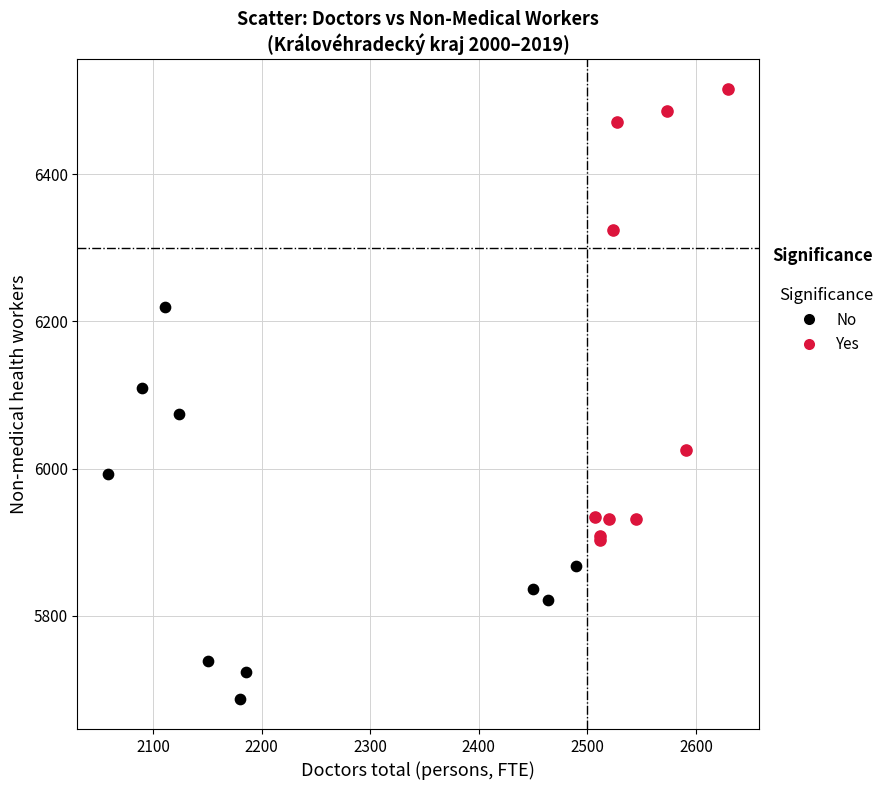

Which series reaches the minimum Y coordinate?

No